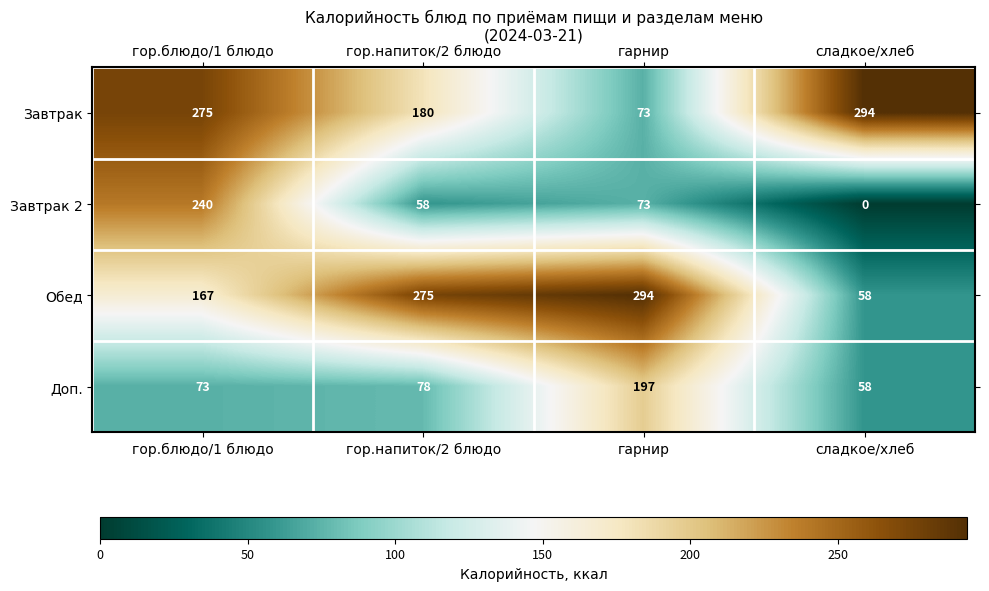

Count the number of categories in the chart.

4